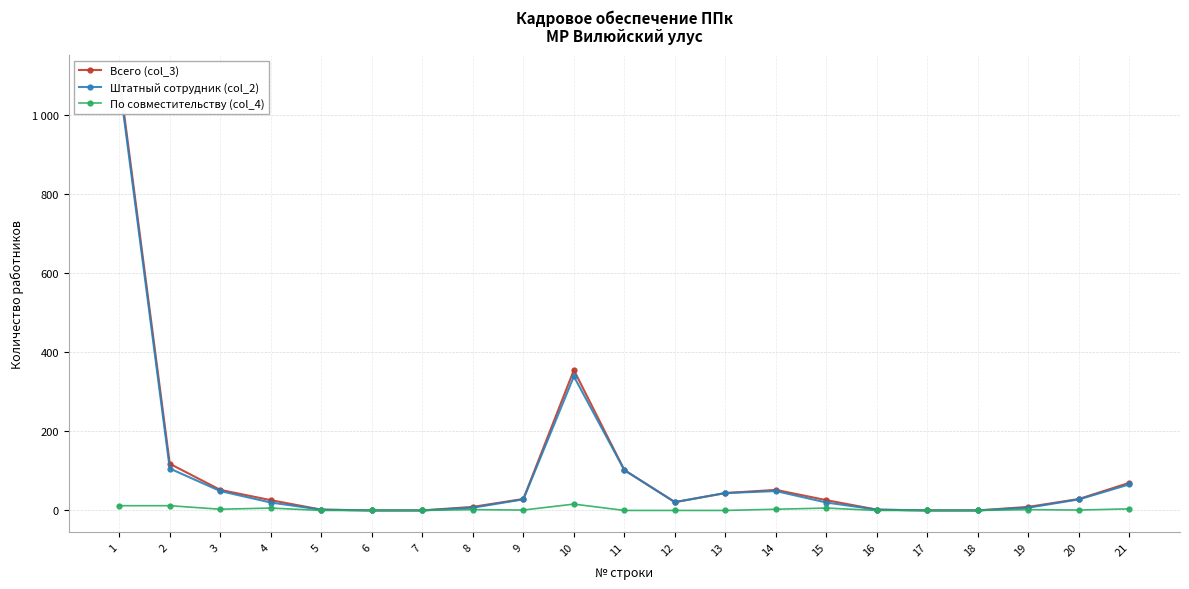

Count the number of categories in the chart.

21